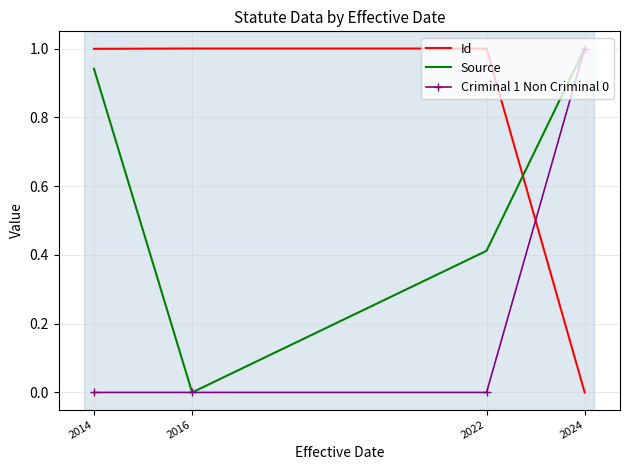

True or false: Source and Id intersect in this chart.

True